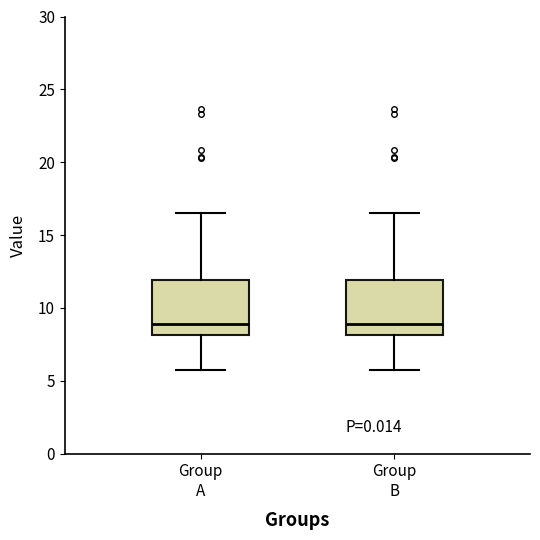

Reading left to right, read every box against the y-axis: the position of its median line, the range the box covers, and the ends of its whiskers. The values are not printed on the chart, so give them approximately, as read against the axis.

Group A: median 9.0, box 8.0 to 12.0, whiskers 6.0 to 16.5
Group B: median 9.0, box 8.0 to 12.0, whiskers 6.0 to 16.5